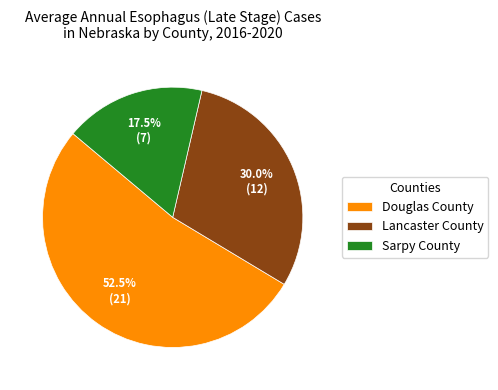

True or false: Lancaster County accounts for 30% of the total.

True